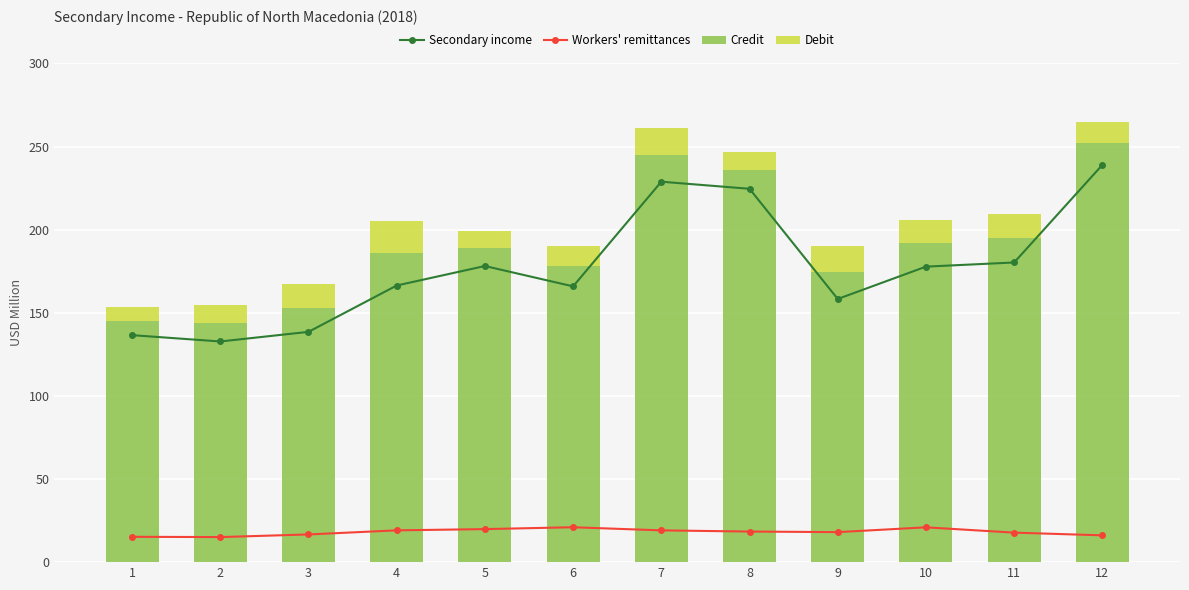

Which category has the highest value across all series?

12